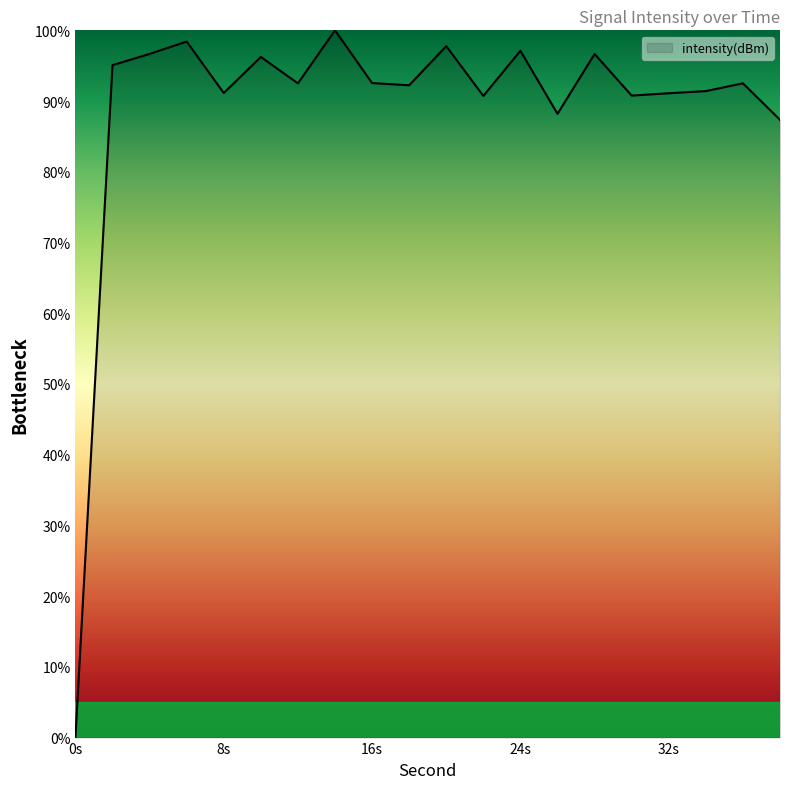

What is the difference between the maximum and minimum values?

100.0